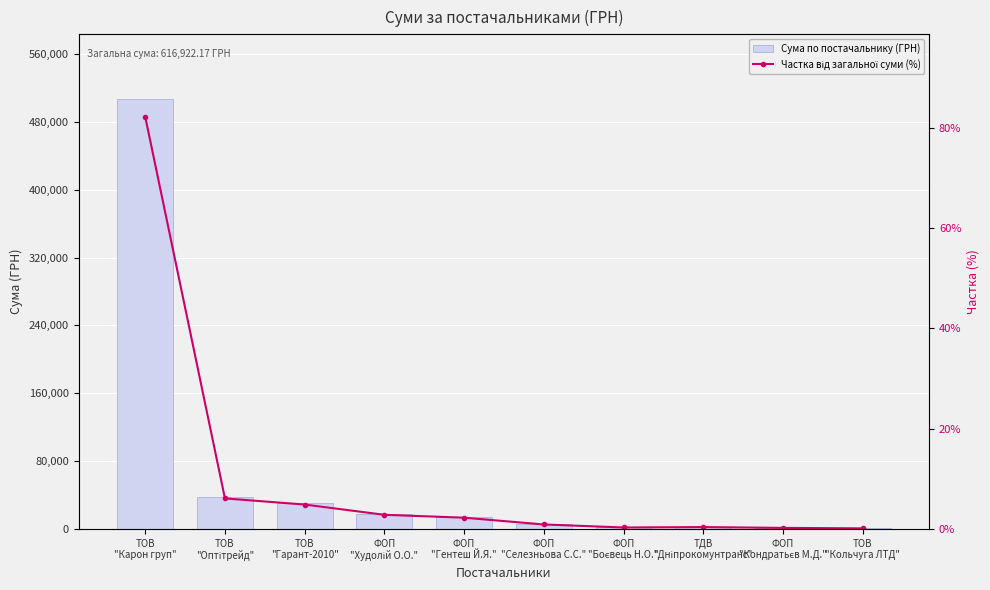

Reading right to left, list all the values displayed in this chart.

Сума по постачальнику (ГРН): 600.0	1197.0	2188.9	1680.0	5400.0	13755.0	17307.0	29934.0	37490.0	507370.3
Частка від загальної суми (%): 0.1	0.2	0.4	0.3	0.9	2.2	2.8	4.9	6.1	82.2